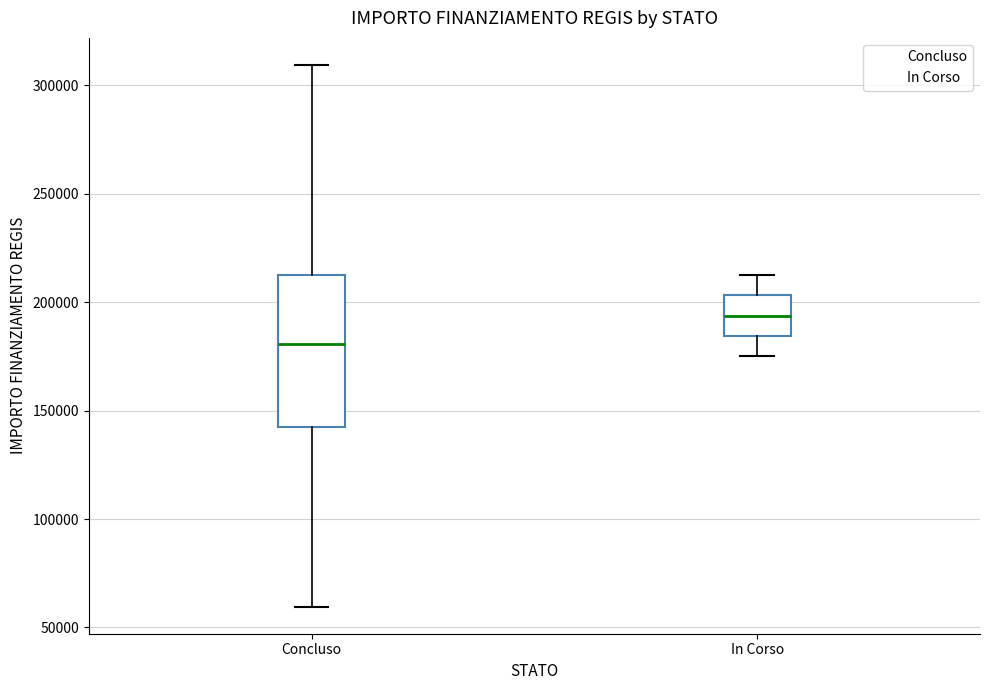

Where is the upper edge of the box for Concluso on the y-axis? The values are not printed on the chart, so give them approximately, as read against the axis.

210000